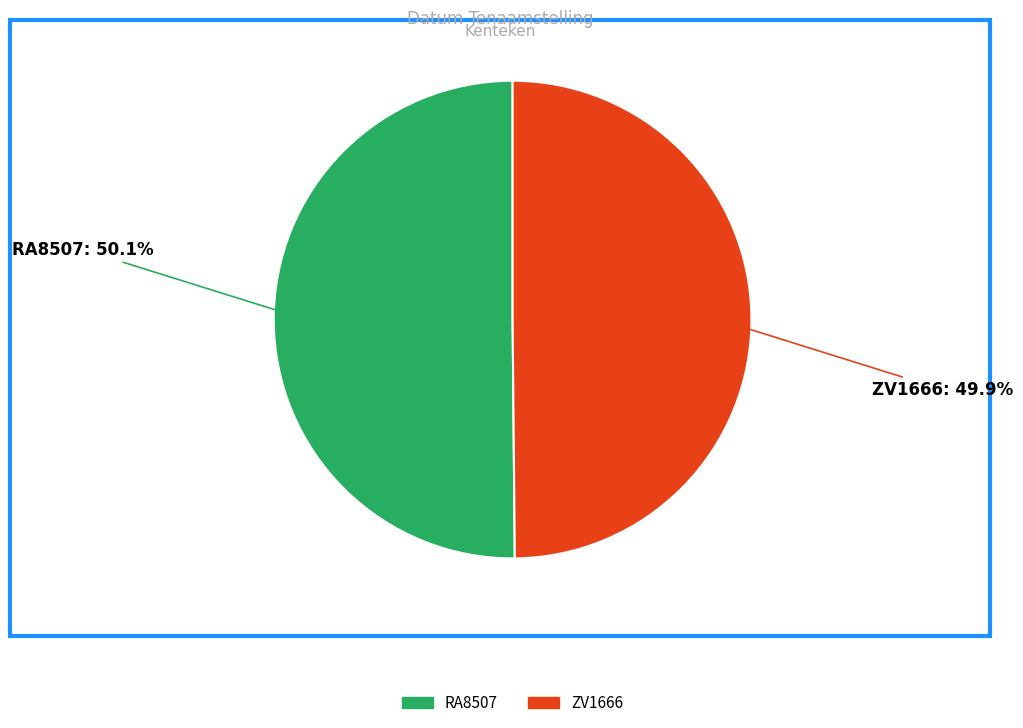

Combined, do ZV1666 and RA8507 account for over 50%?

Yes